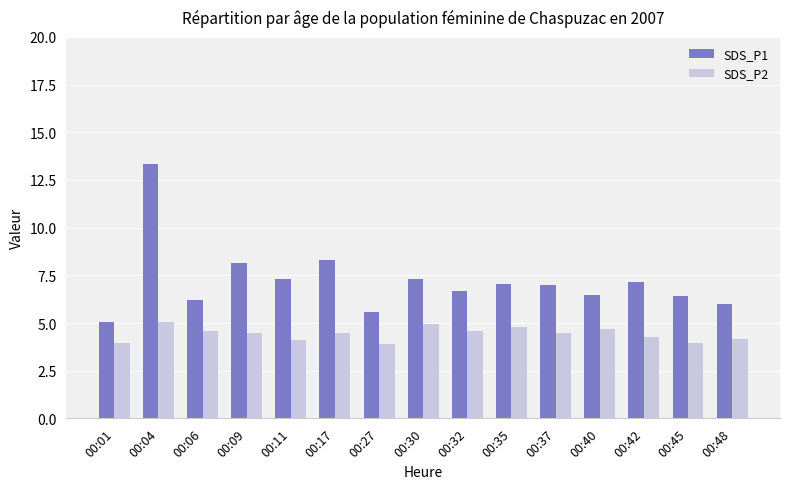

Which series has the widest spread of values?

SDS_P1